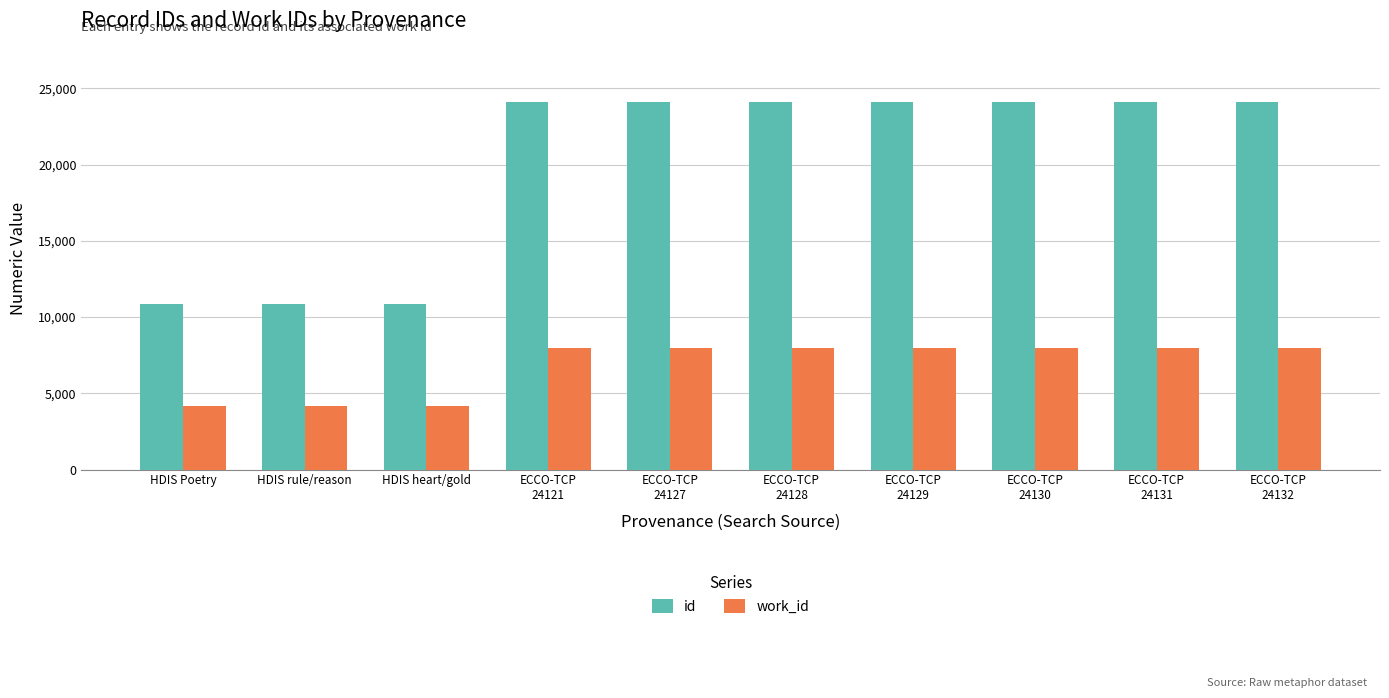

Which series has the largest total across all categories?

id